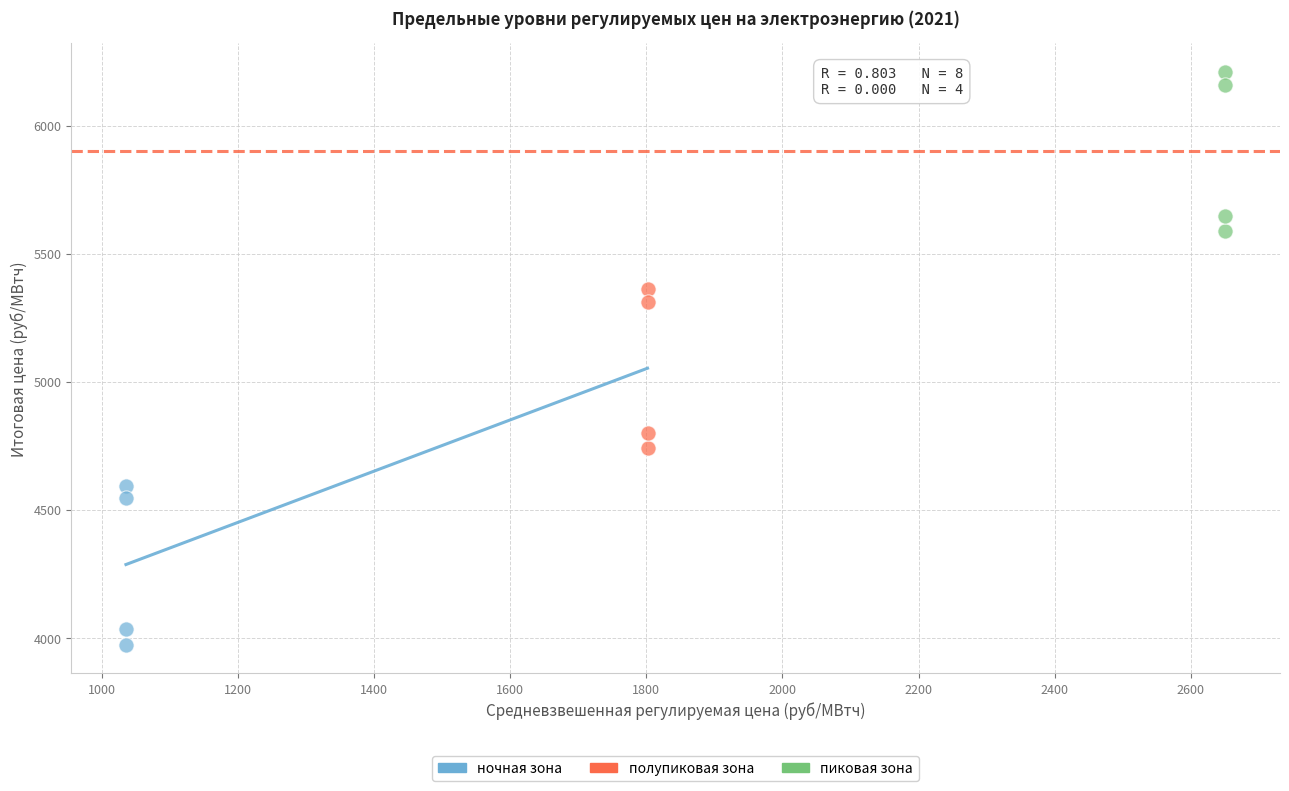

Which series reaches the minimum Y coordinate?

ночная зона